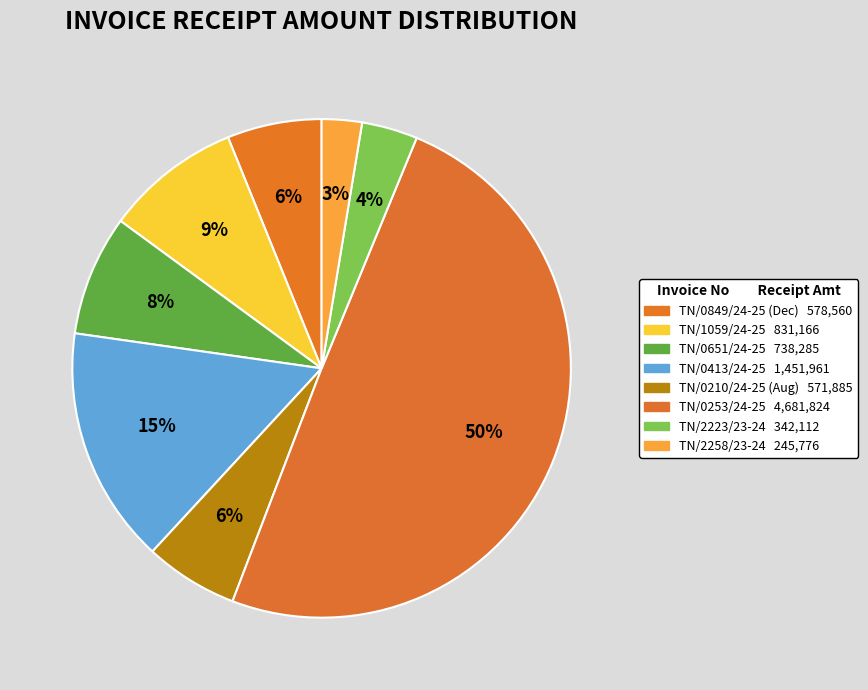

To the nearest percent, what is the combined percentage of TN/0651/24-25 and TN/0210/24-25 (Aug)?

14%